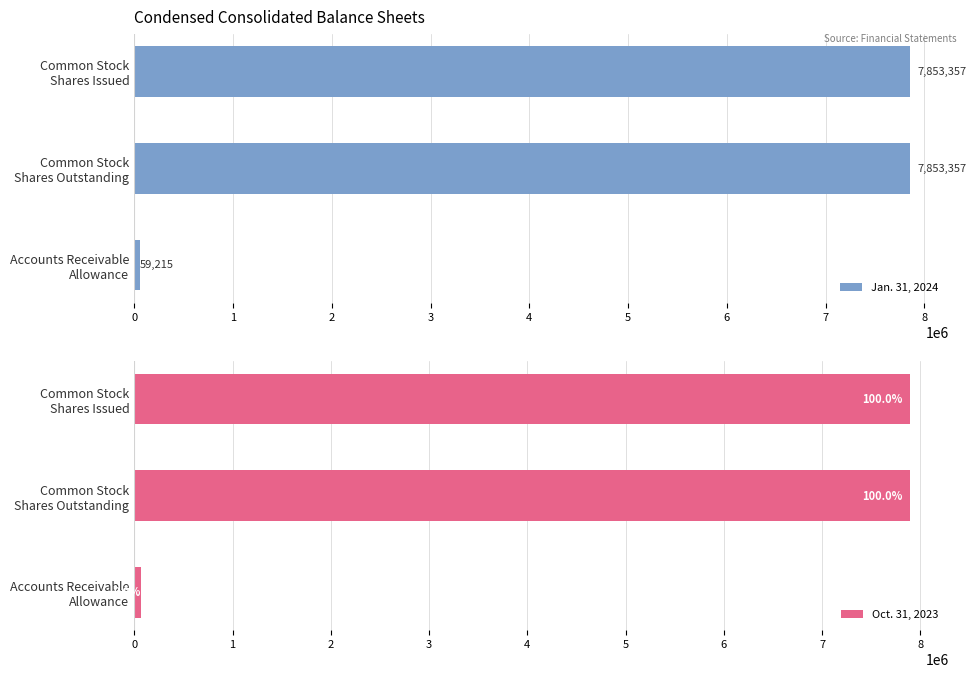

What is the sum of all Jan. 31, 2024 values?

15765929